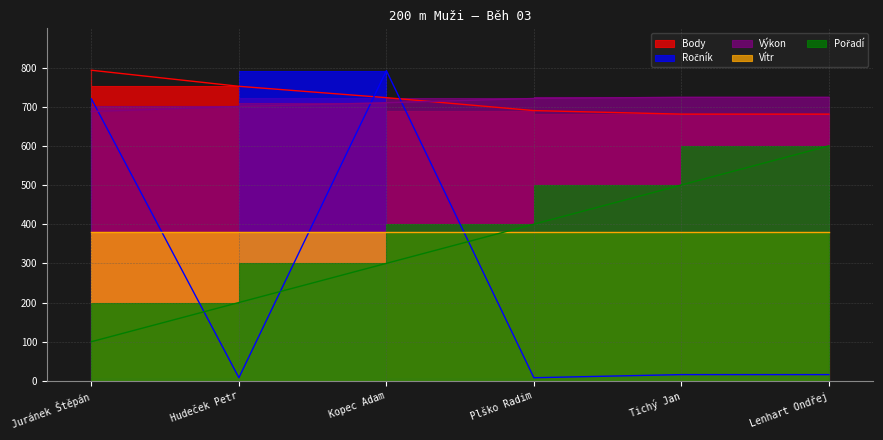

True or false: Body has more than 0 interior local peaks.

False